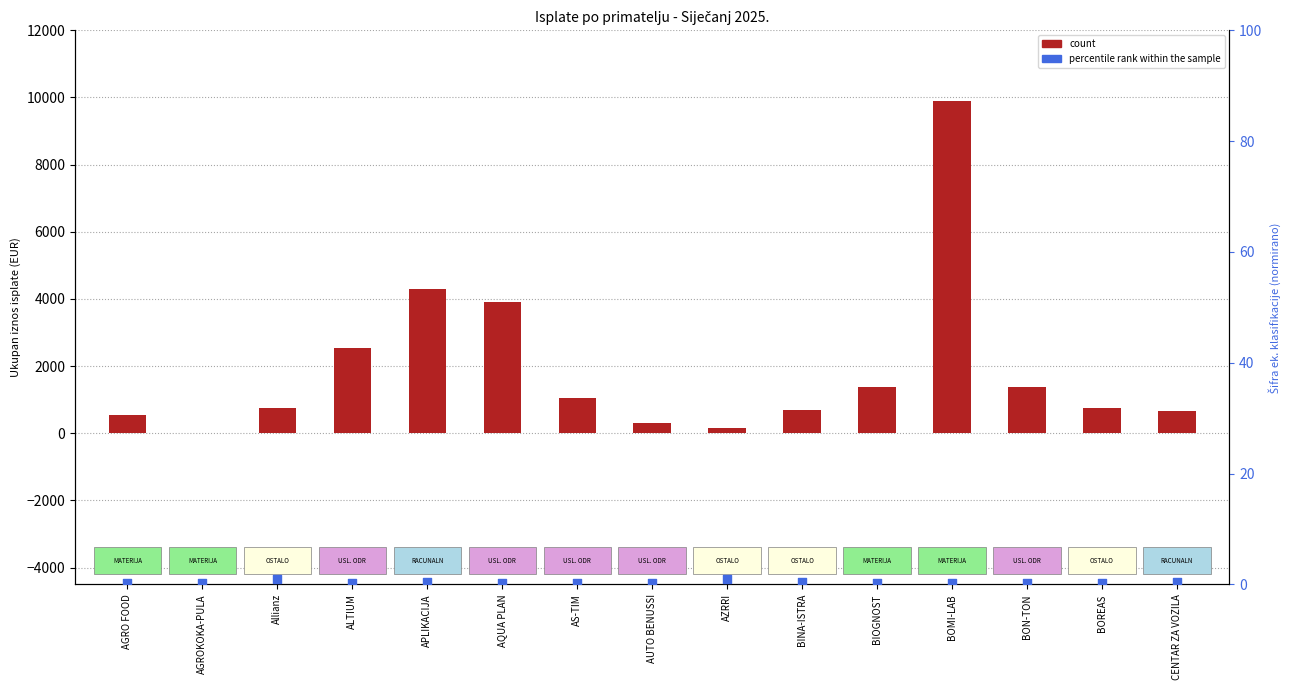

Which series has the largest Y range (max minus min)?

count